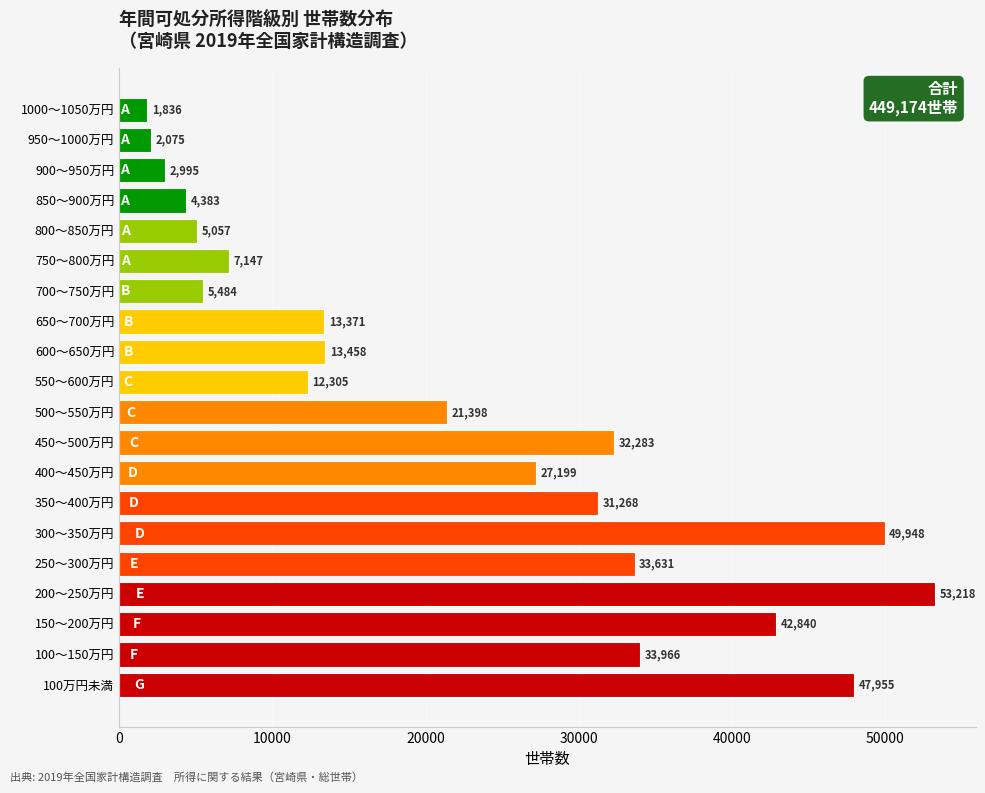

How many series are shown in this chart?

1